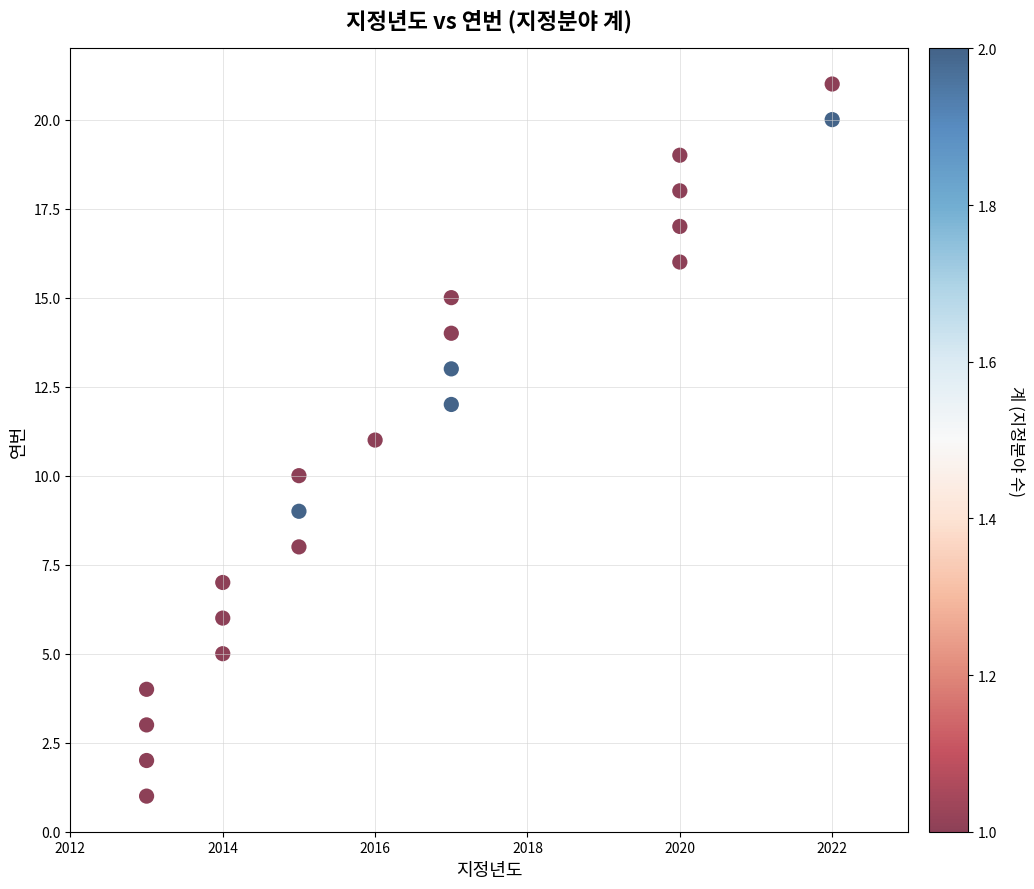

What is the range of X values (max minus min)?

9